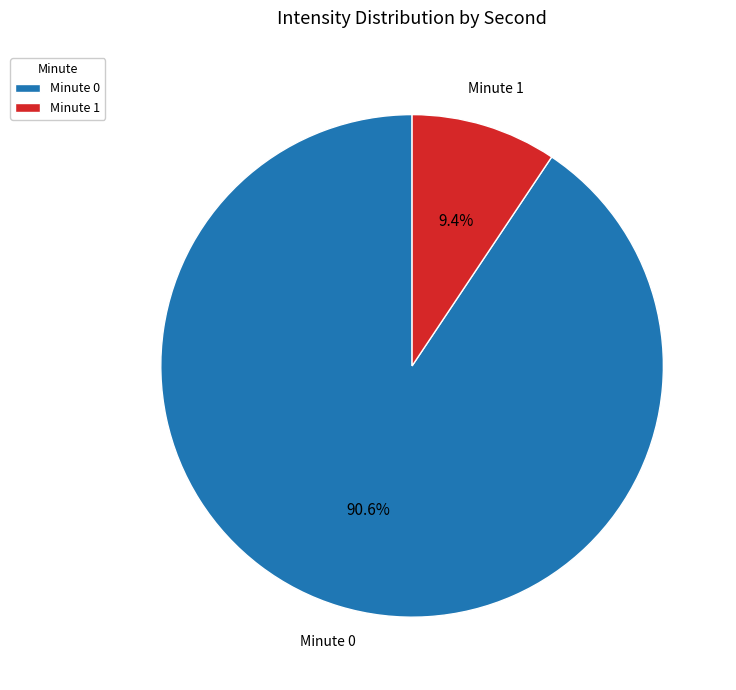

Which has a higher value, Minute 1 or Minute 0?

Minute 0